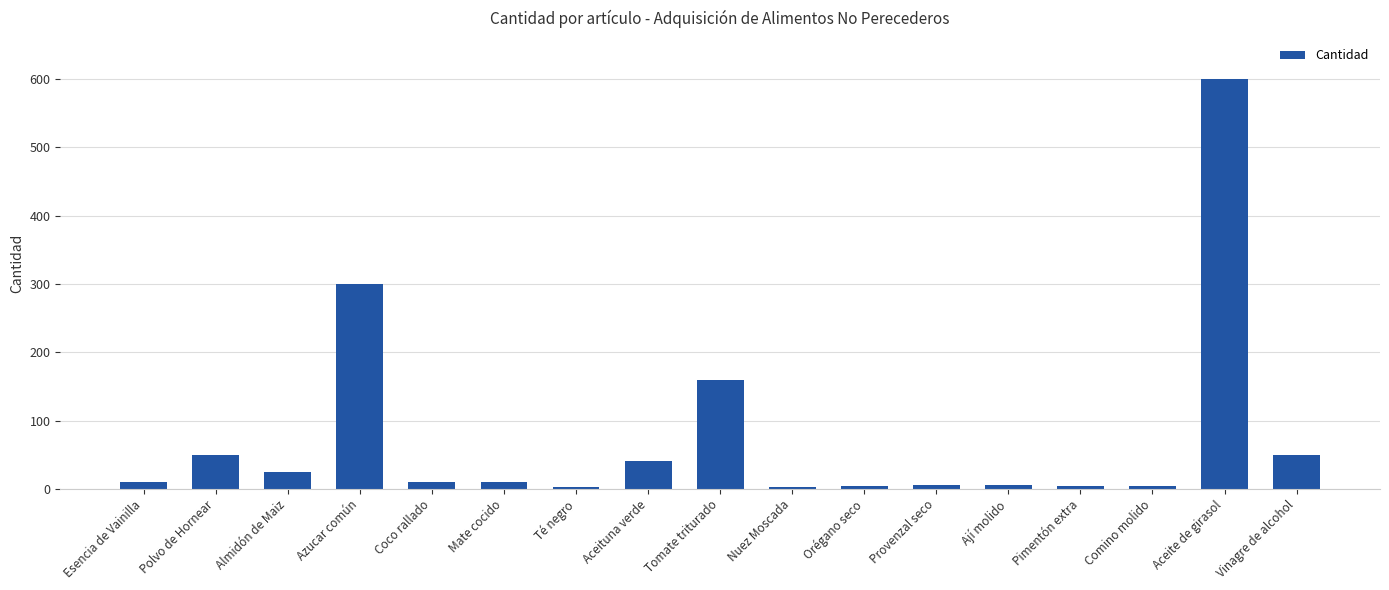

Which label corresponds to the largest value in the chart?

Aceite de girasol